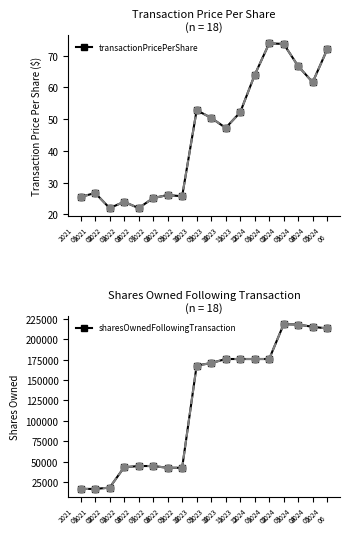

At how many categories does at least one series exceed 121351?

10